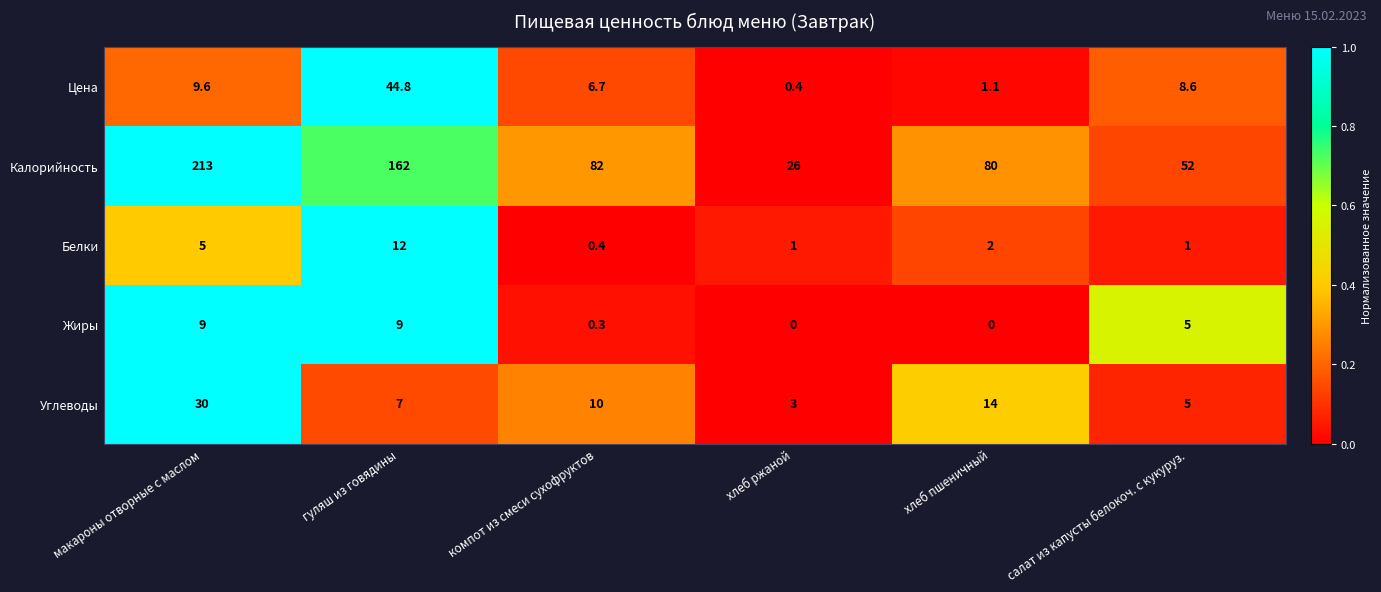

At which category is the sum across all series the highest?

макароны отворные с маслом